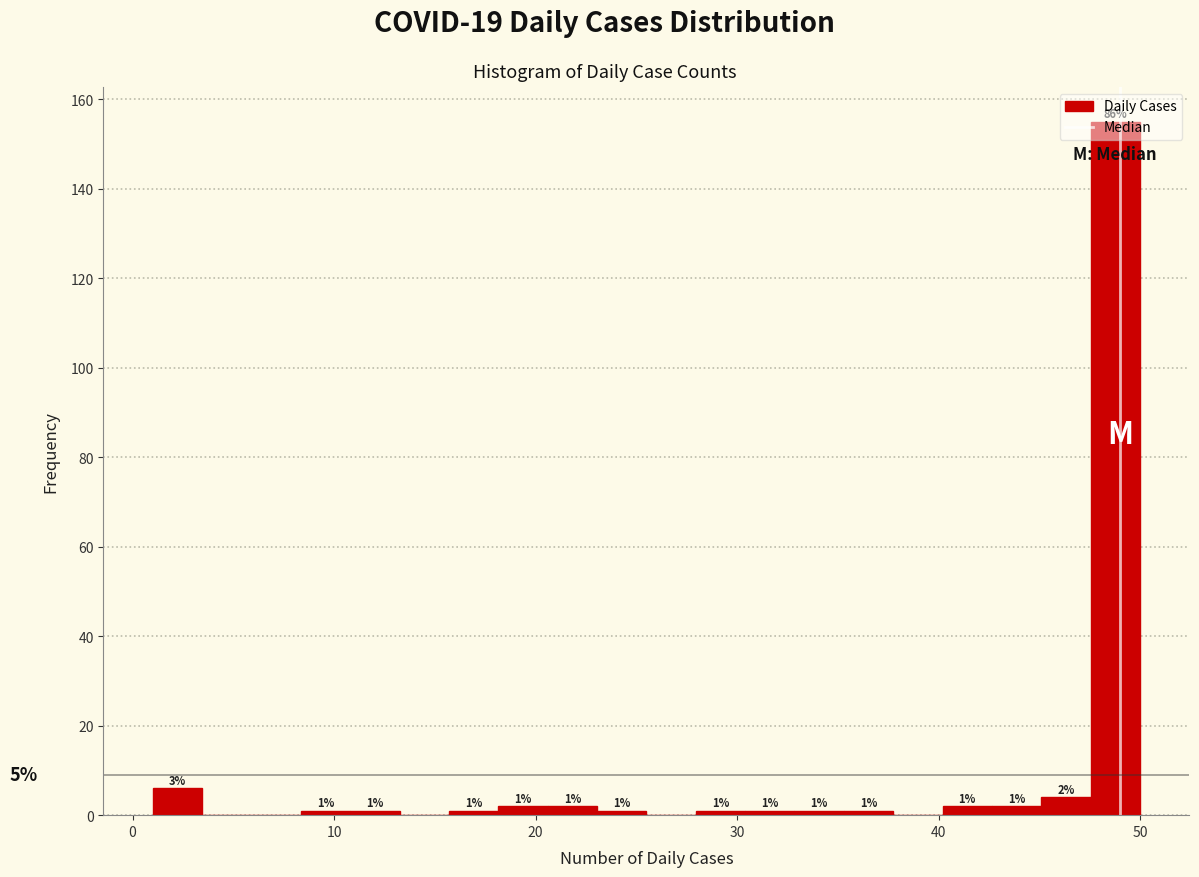

Read against the x-axis, roughly where is the centre of the tallest bar?

49